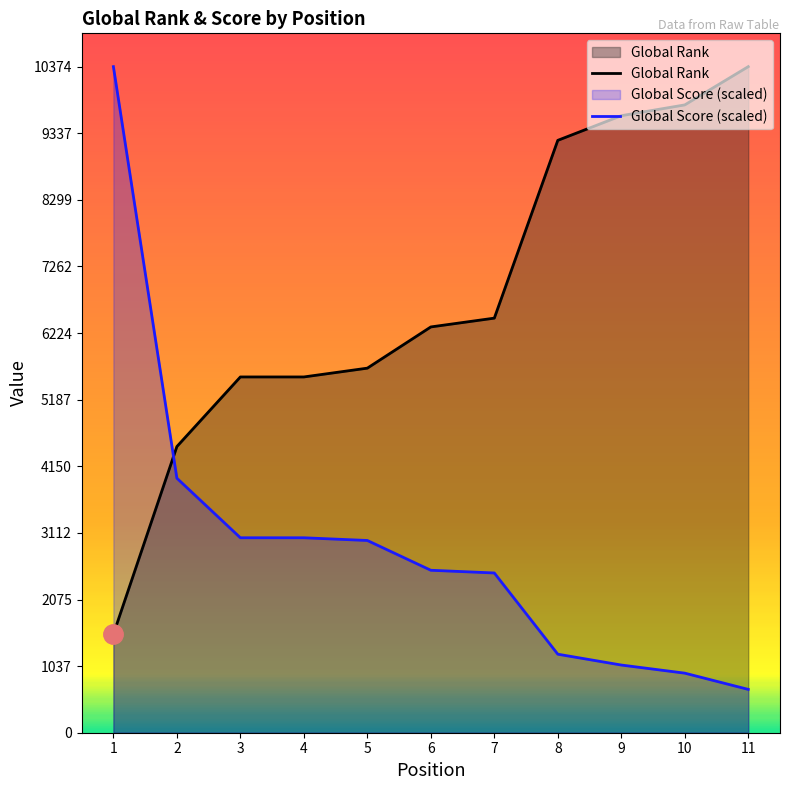

At which category is the sum across all series the highest?

1